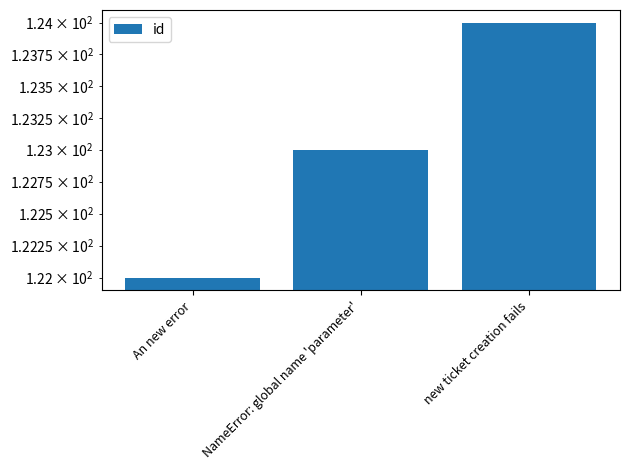

What is the label of the 3rd bar from the right?

An new error